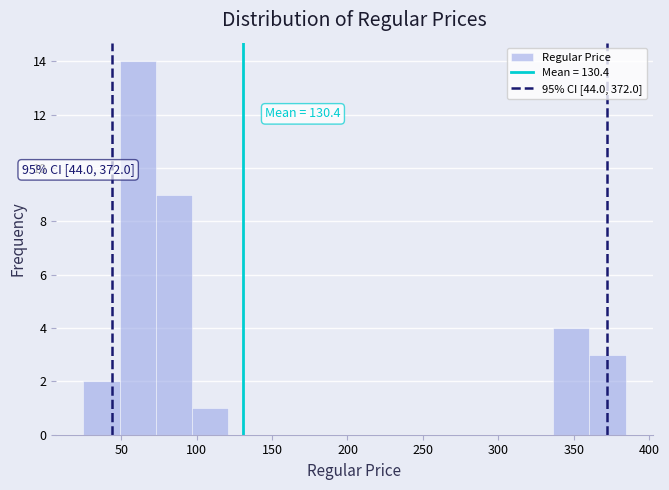

Over which range of the x-axis is the bar tallest?

50 to 75